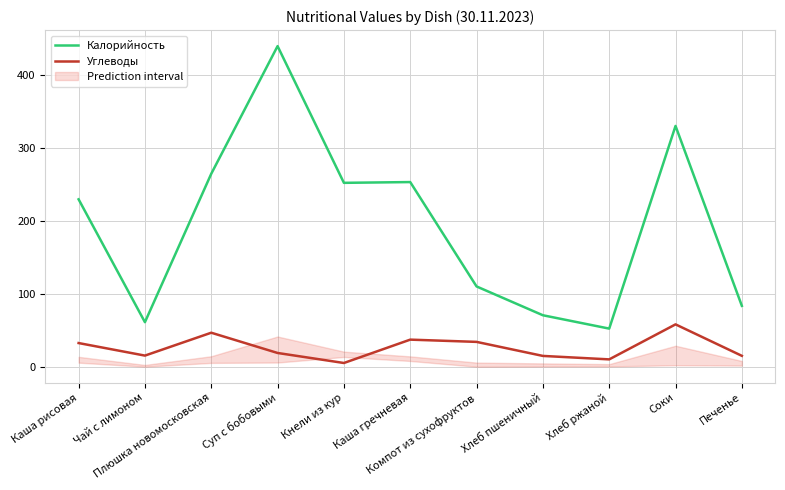

At which label does Углеводы first exceed 18?

Каша рисовая